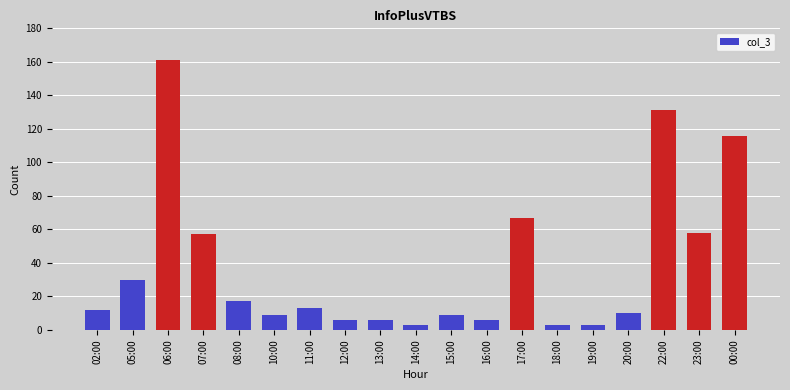

Reading right to left, transcribe all the data shown in this chart.

116	58	131	10	3	3	67	6	9	3	6	6	13	9	17	57	161	30	12